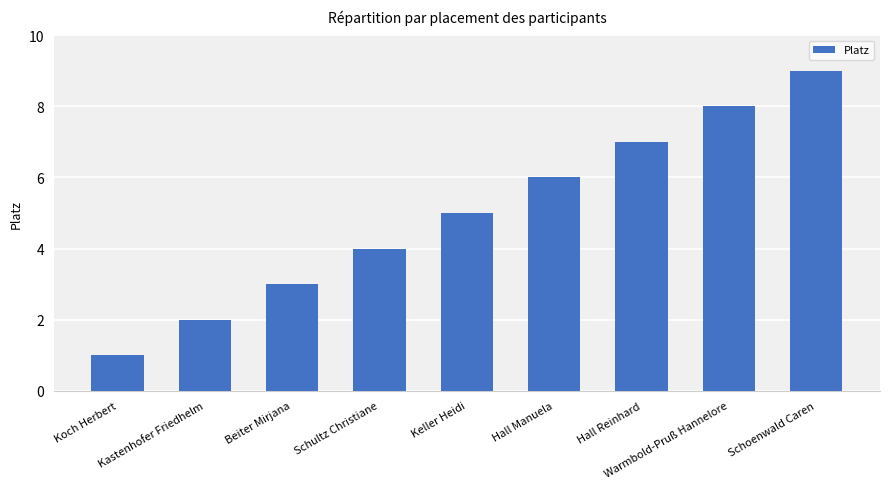

What position from the right is Hall Manuela?

4